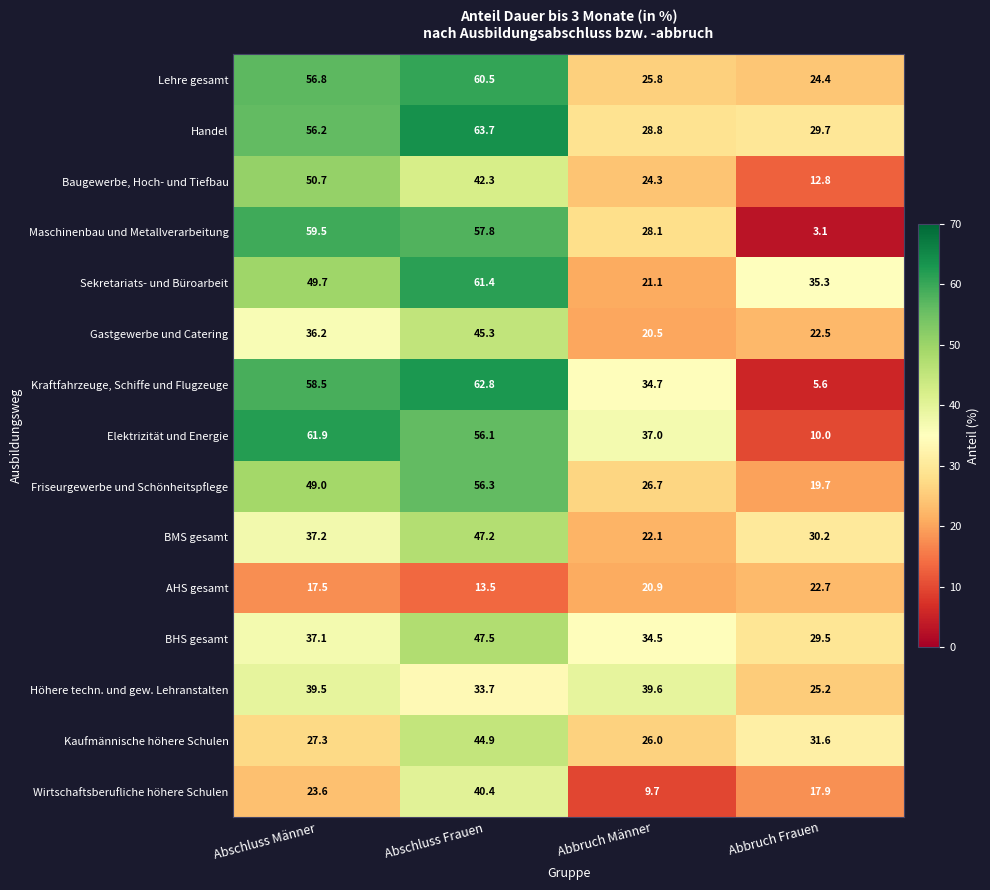

The Maschinenbau und Metallverarbeitung series shows 37.8 at Abbruch Männer. True or false?

False